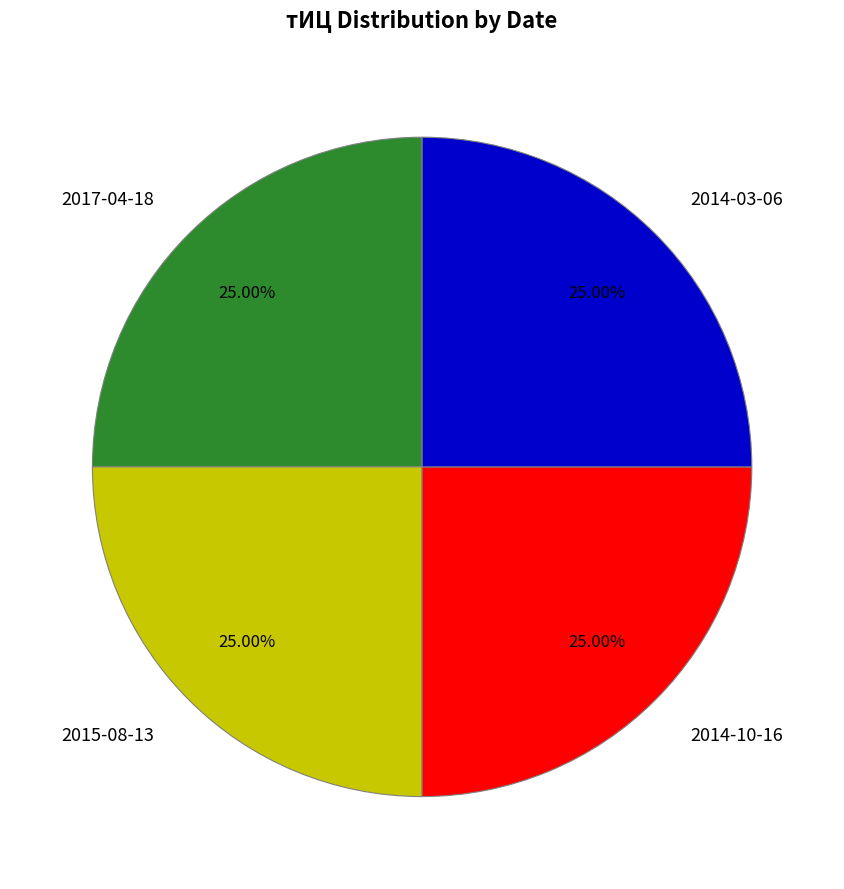

To the nearest percent, what is the difference between the largest and smallest slice percentages?

0%